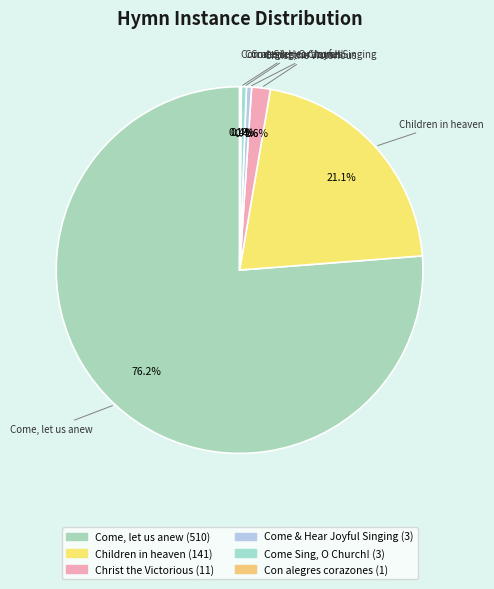

How many slices are in this pie chart?

6